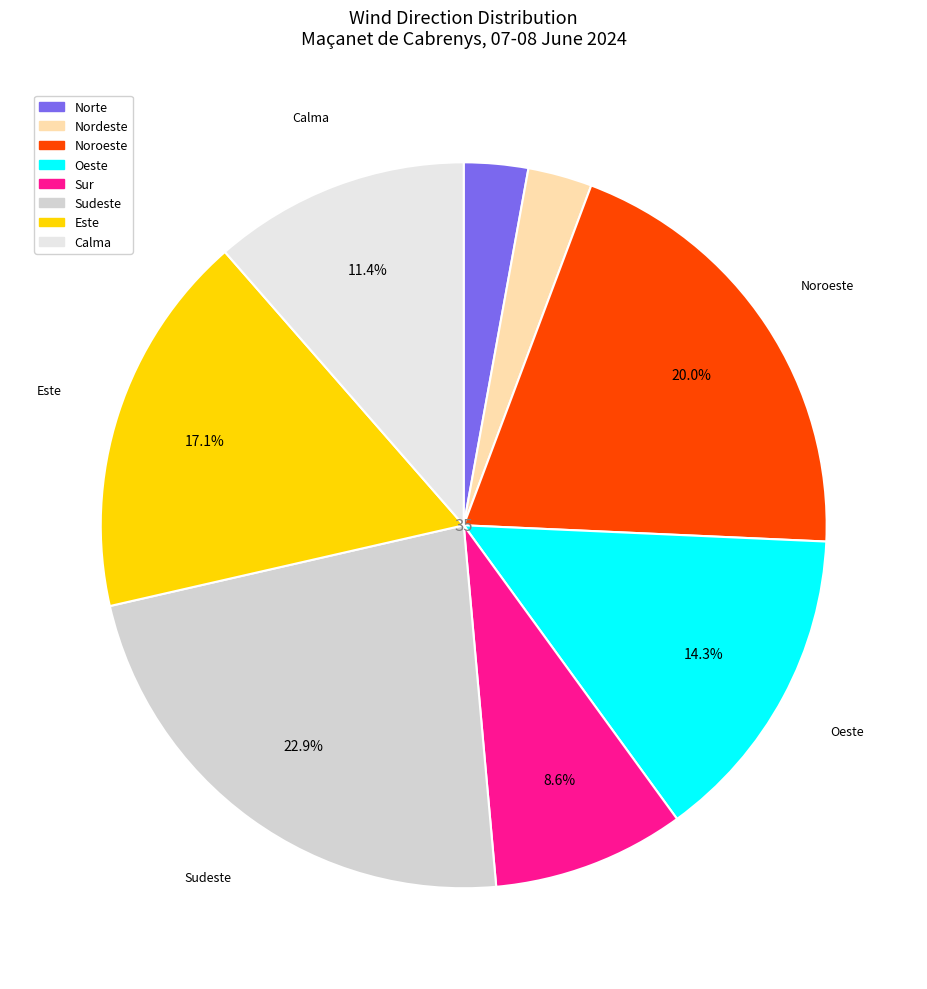

Does Este account for over 50% of the chart?

No